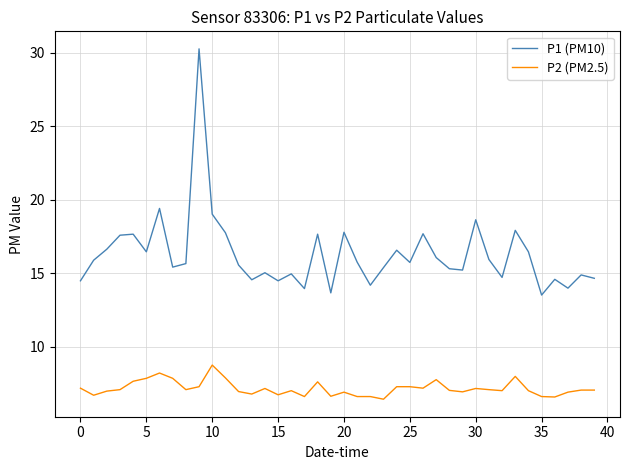

Which series has the largest total across all categories?

P1 (PM10)